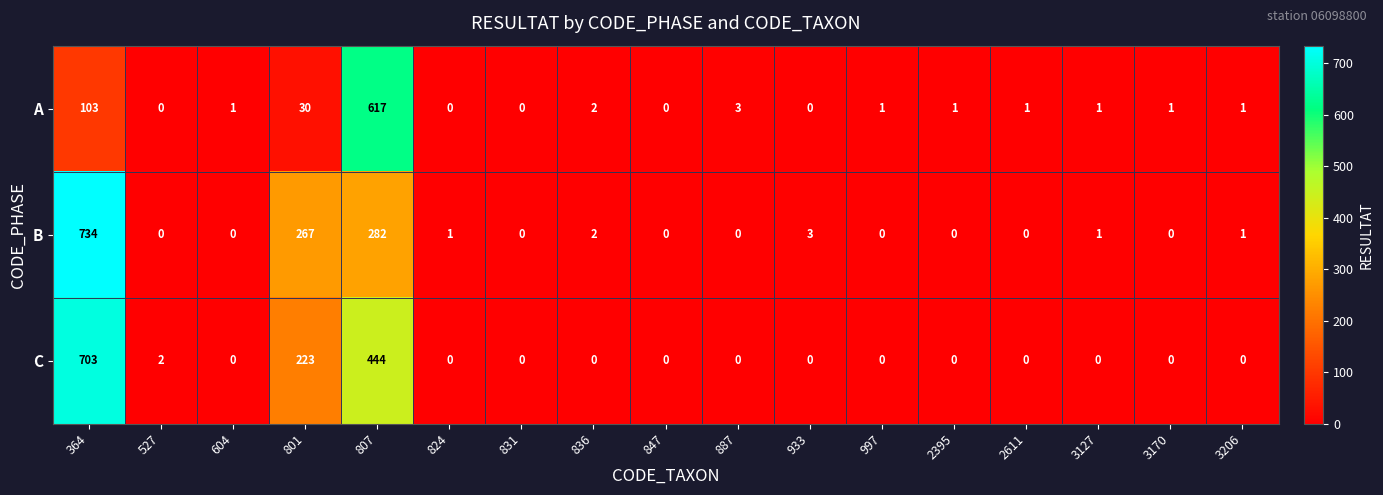

At how many categories does at least one series exceed 628?

1